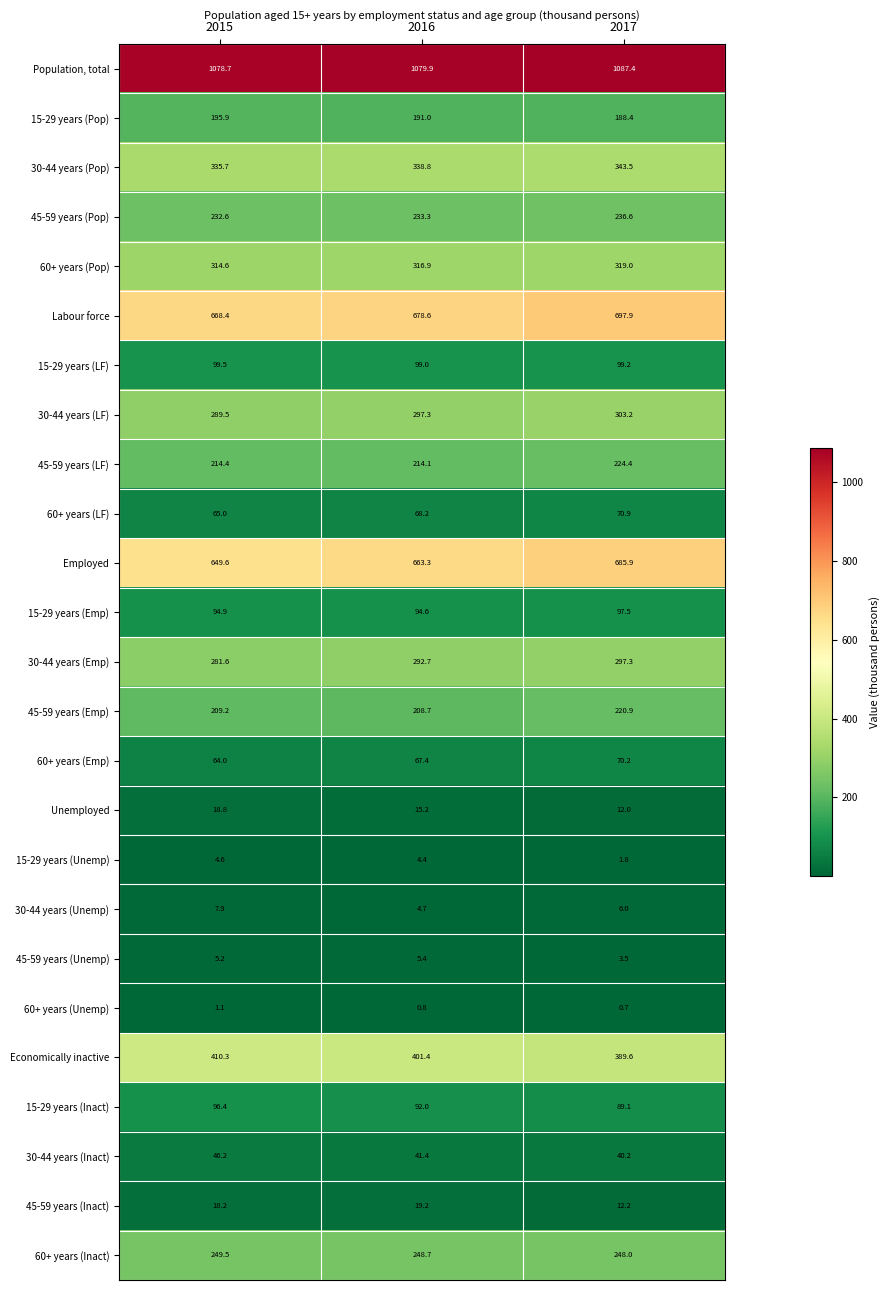

Where is 45-59 years (Emp) nearest to the value 214?

2015